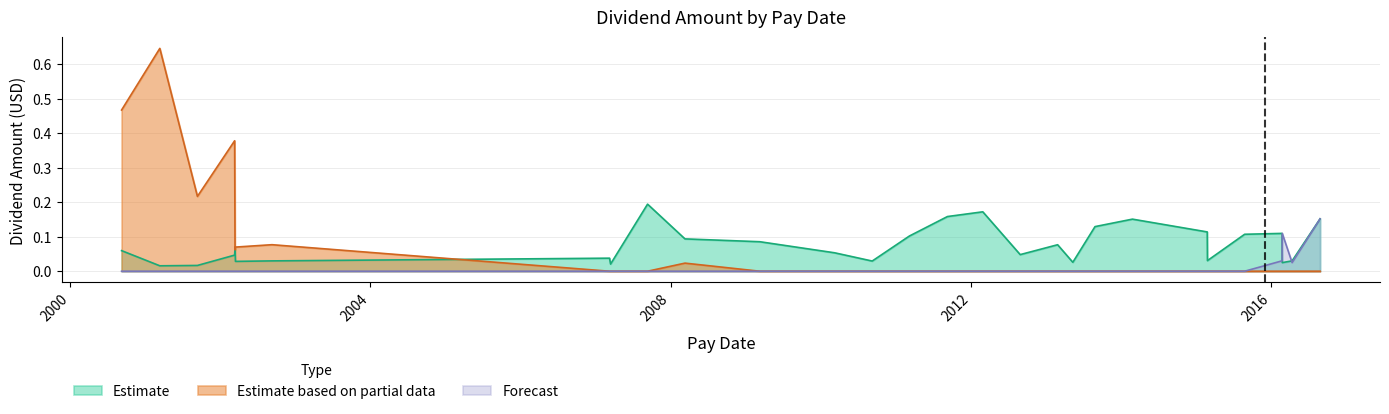

What is the label of the 18th point from the right?

2007-09-10